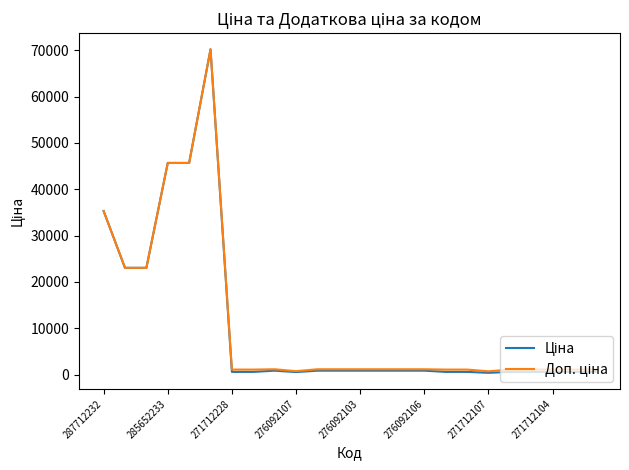

What is the greatest value displayed?

70181.6